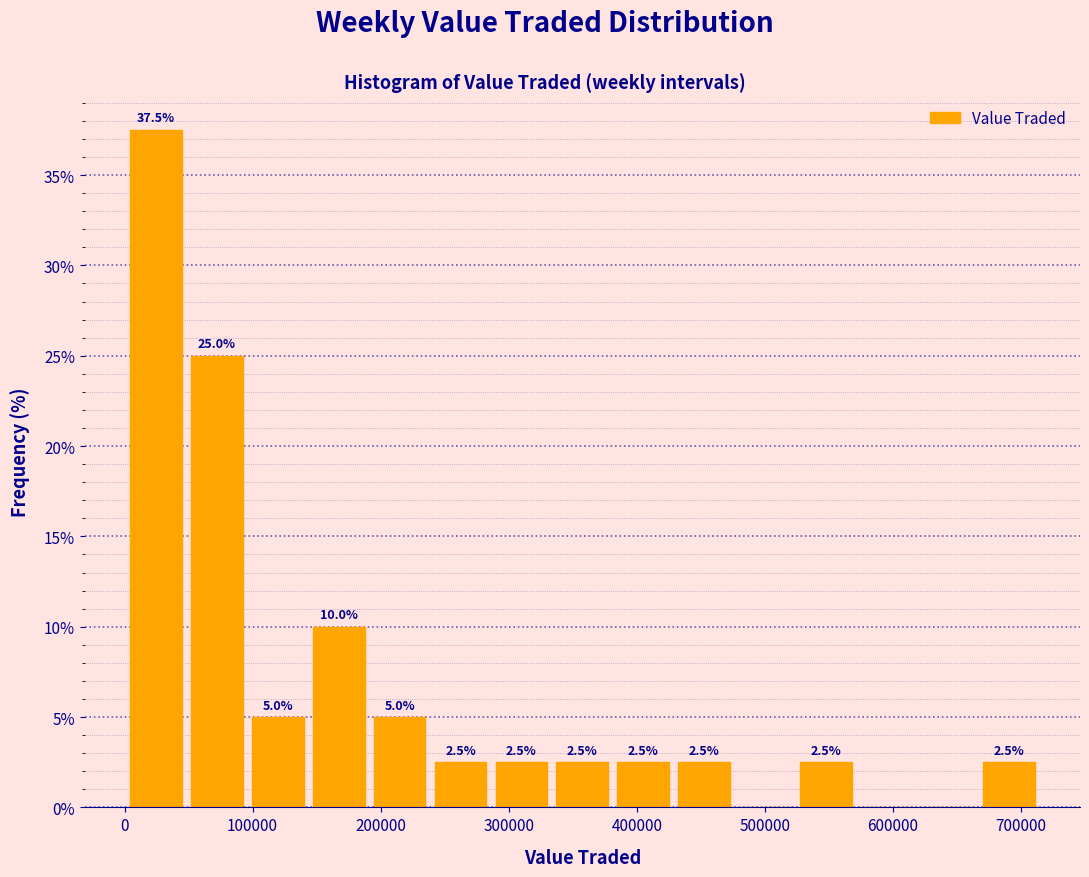

Which range on the x-axis has the tallest bar?

0 to 50000